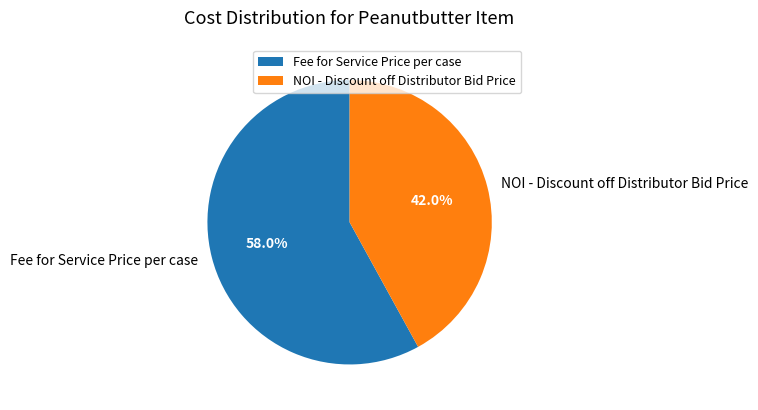

True or false: Fee for Service Price per case accounts for 58% of the total.

True